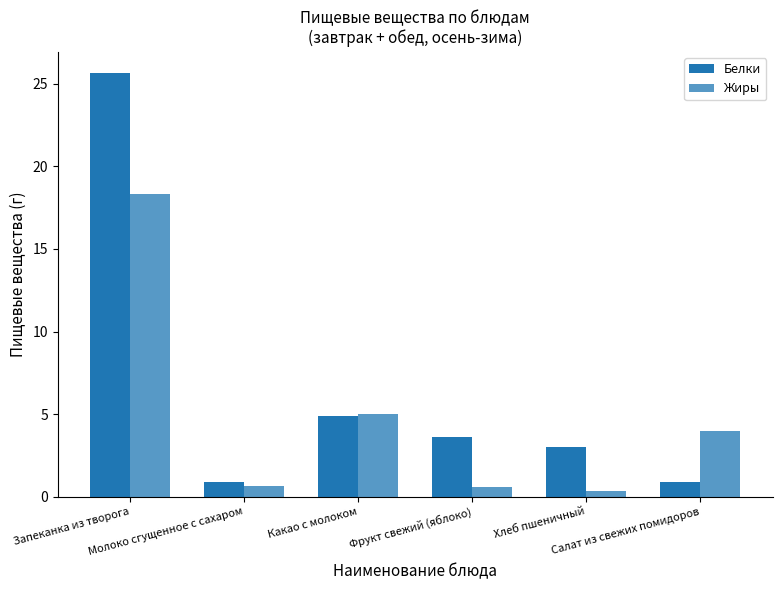

List the series in order of their overall mean, highest first.

Белки, Жиры